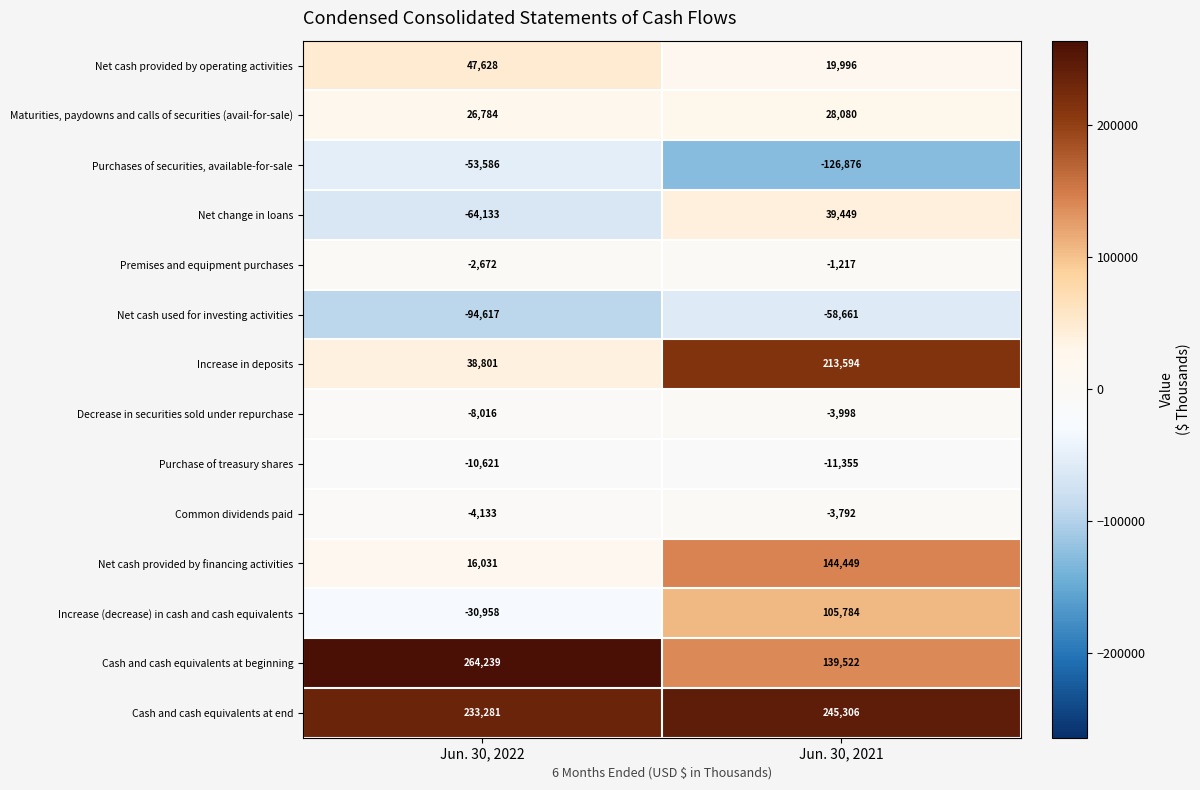

Reading right to left, transcribe all the data shown in this chart.

Net cash provided by operating activities: 19996	47628
Maturities, paydowns and calls of securities (avail-for-sale): 28080	26784
Purchases of securities, available-for-sale: -126876	-53586
Net change in loans: 39449	-64133
Premises and equipment purchases: -1217	-2672
Net cash used for investing activities: -58661	-94617
Increase in deposits: 213594	38801
Decrease in securities sold under repurchase: -3998	-8016
Purchase of treasury shares: -11355	-10621
Common dividends paid: -3792	-4133
Net cash provided by financing activities: 144449	16031
Increase (decrease) in cash and cash equivalents: 105784	-30958
Cash and cash equivalents at beginning: 139522	264239
Cash and cash equivalents at end: 245306	233281